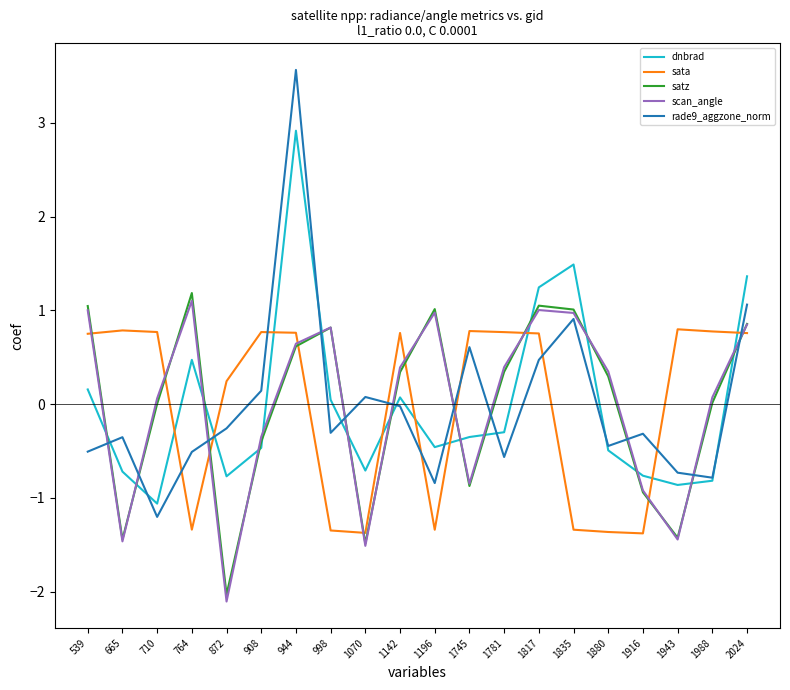

Is the value of satz at 1835 greater than the value of rade9_aggzone_norm at 1781?

Yes